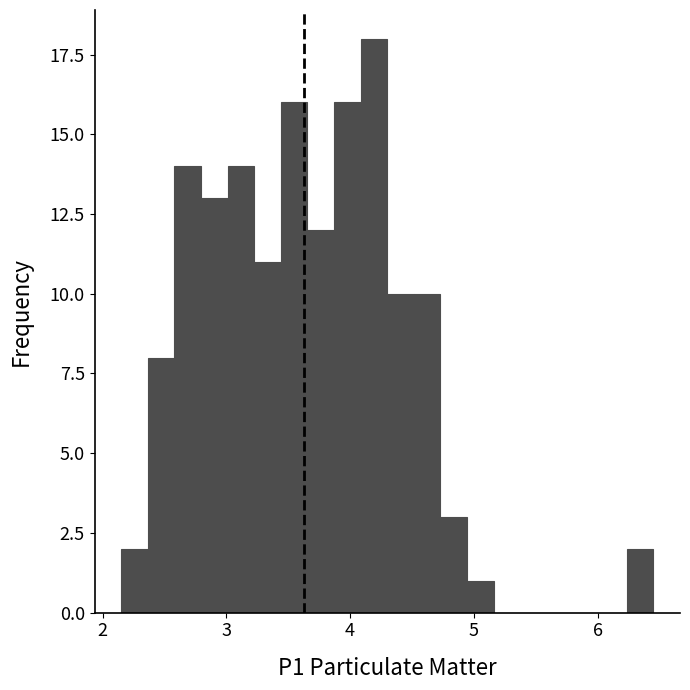

Read against the x-axis, roughly where is the centre of the tallest bar?

4.2